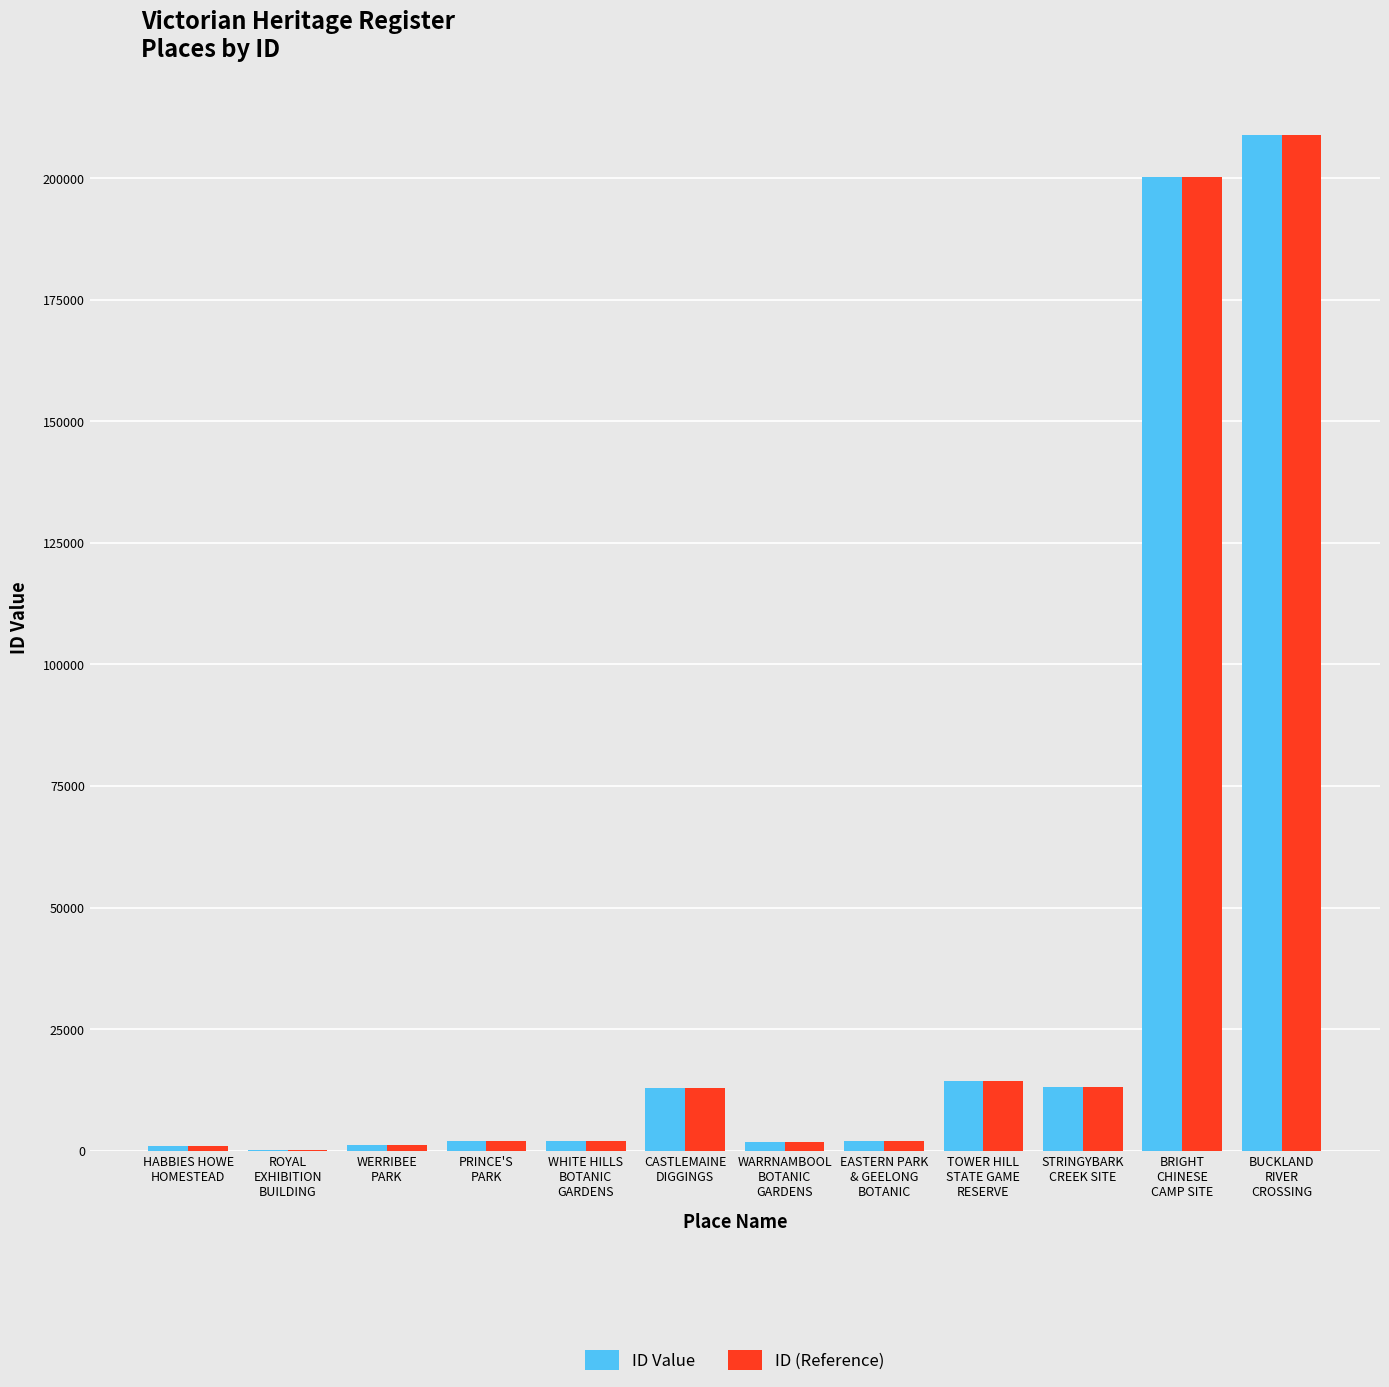

What is the sum of all ID (Reference) values?

459719